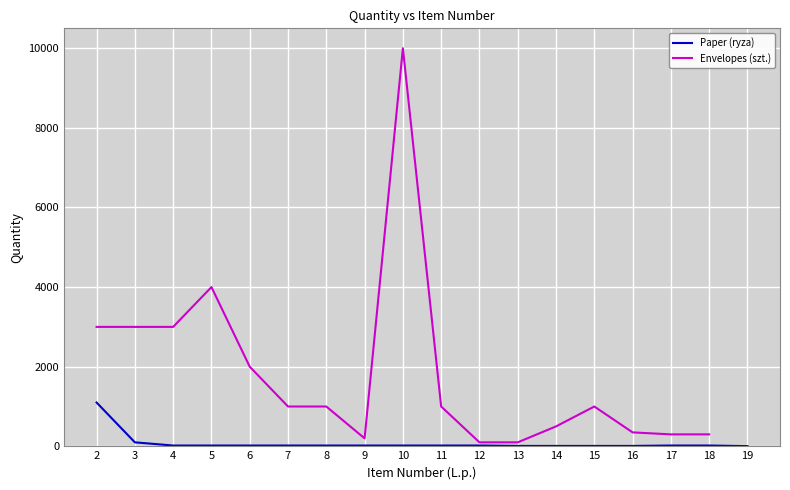

Is it true that Paper (ryza) equals 7.6 at 11?

False